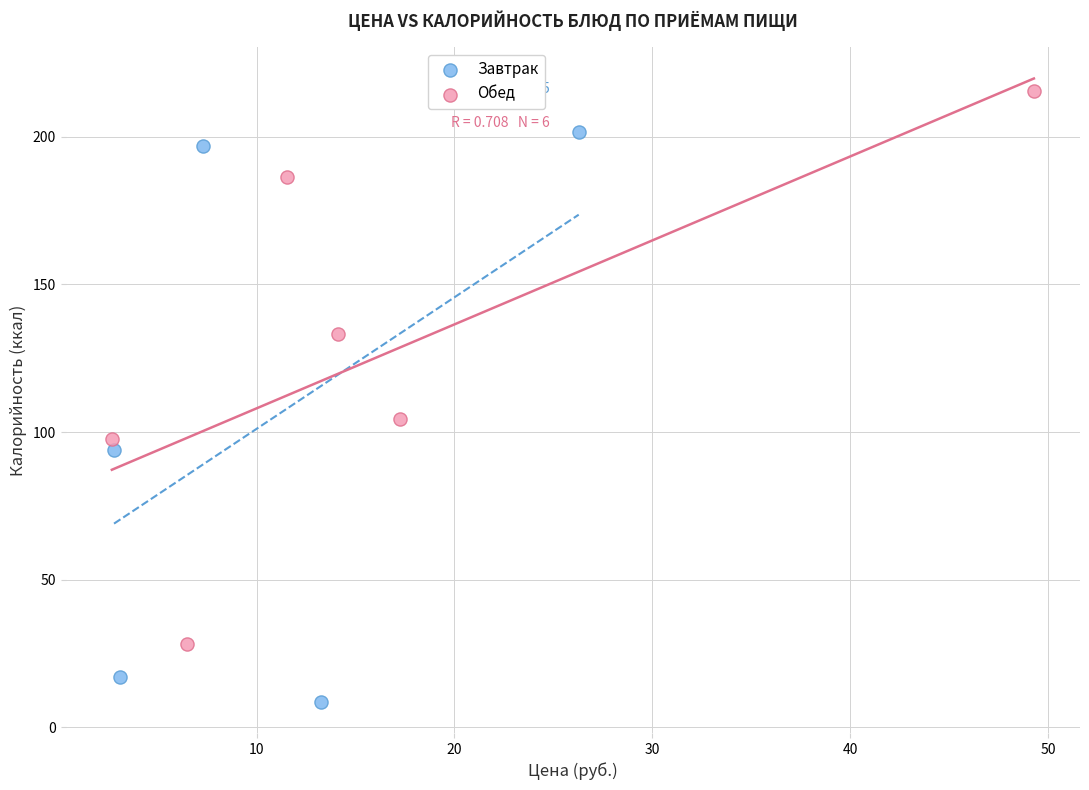

Which series contains the lowest Y value?

Завтрак